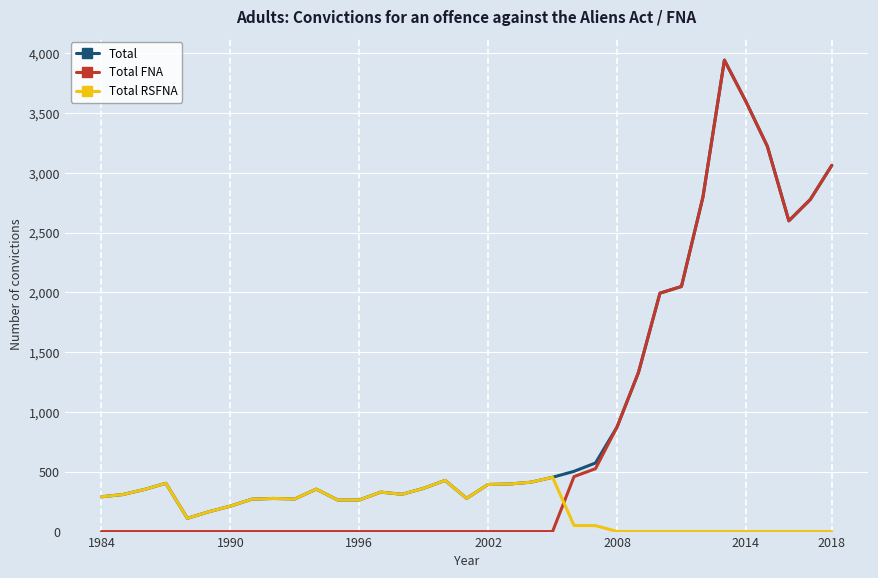

Which series has the largest total across all categories?

Total